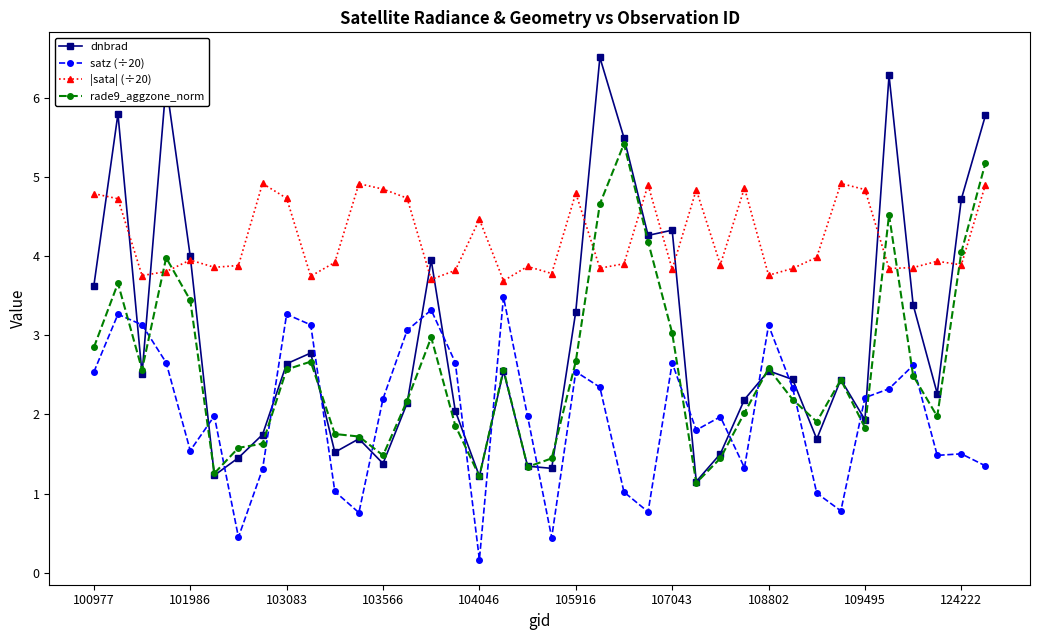

At how many categories does at least one series exceed 5?

6